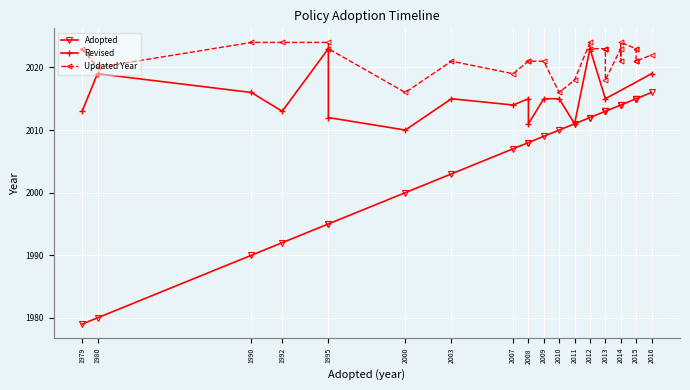

Is this an area chart (filled region under the line)?

No